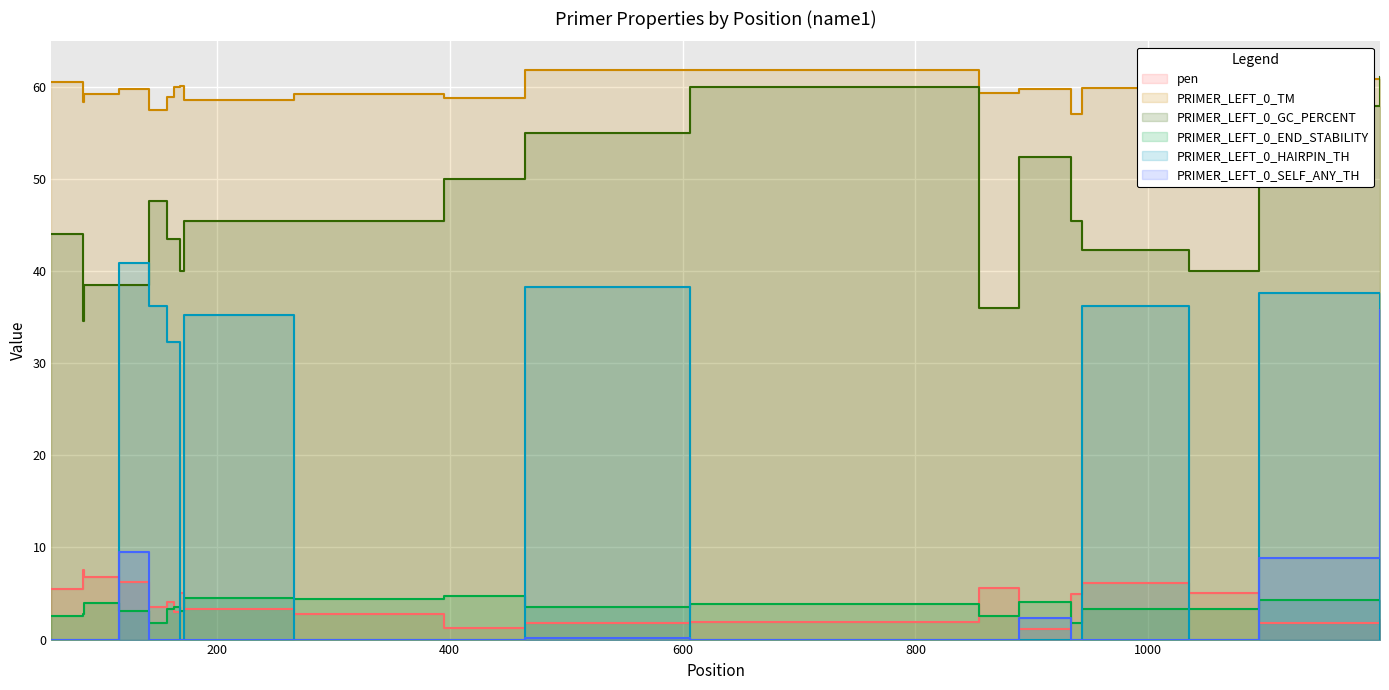

What is the value of the PRIMER_LEFT_0_GC_PERCENT point at the 4th from the left?

38.5